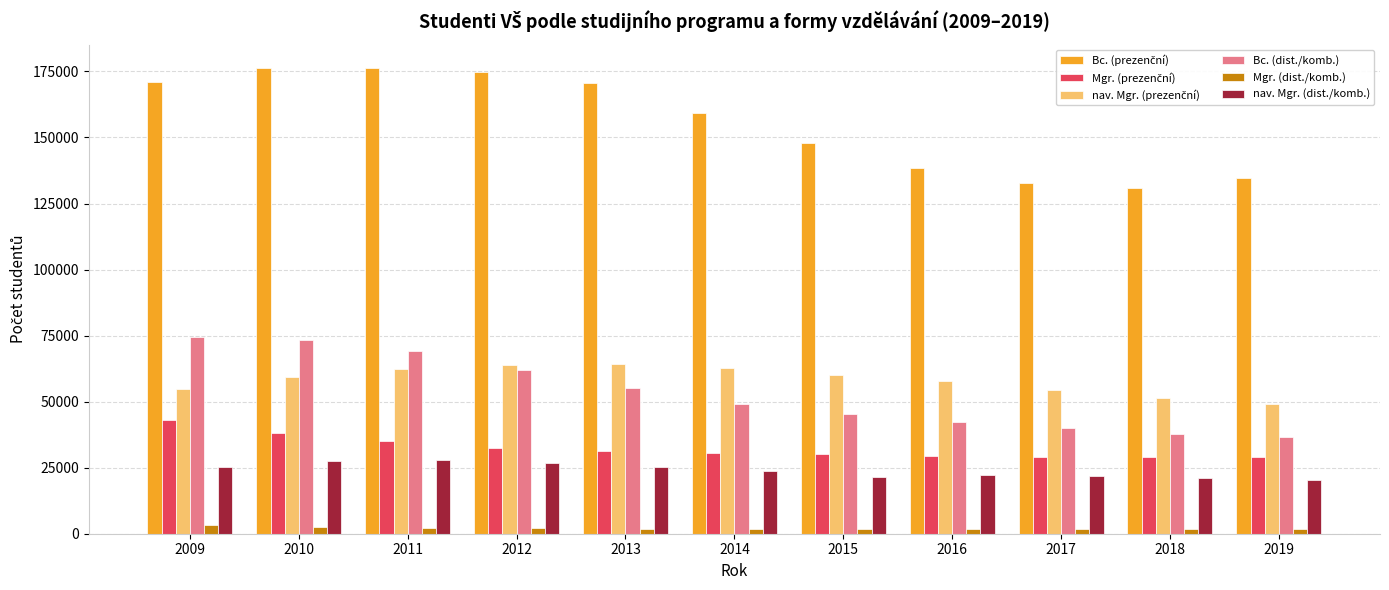

What is the sum of all nav. Mgr. (dist./komb.) values?

263288